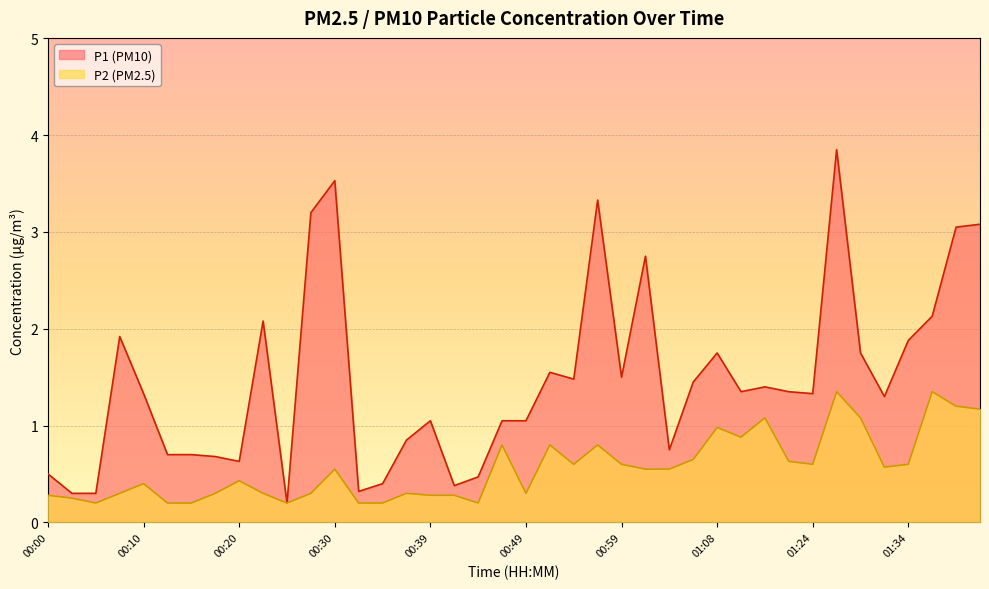

What is the difference between the highest and lowest values at 01:01?

2.2